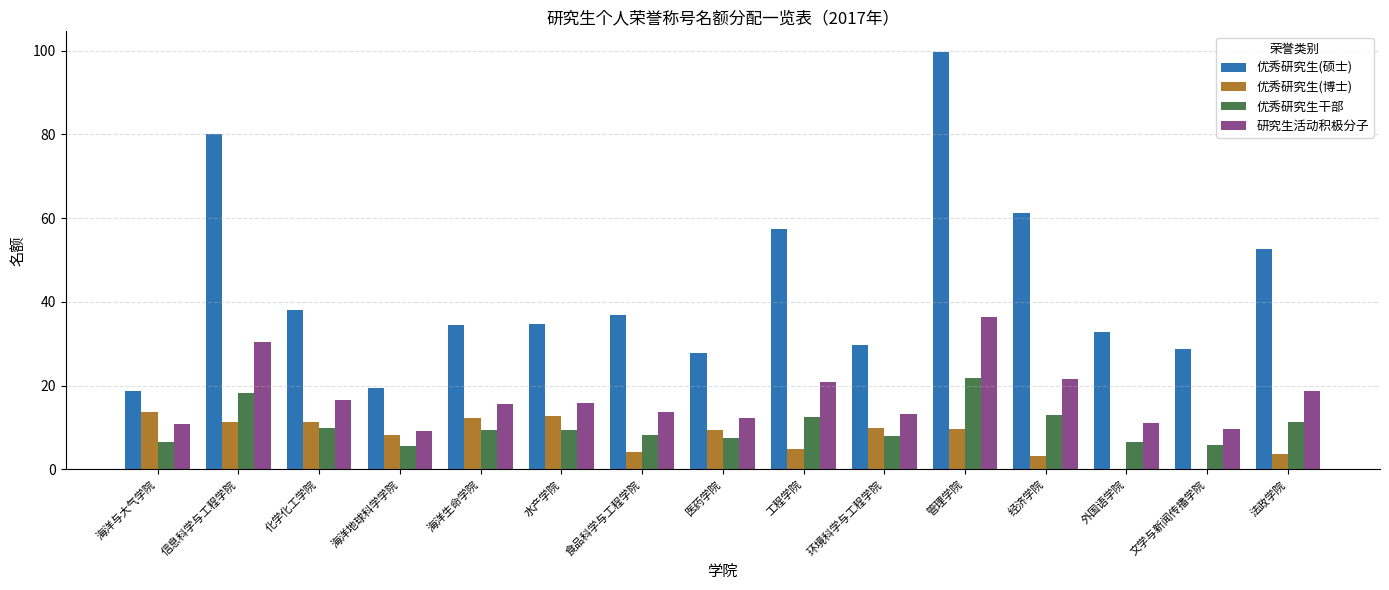

Is it true that 优秀研究生(博士) equals 16.6 at 海洋生命学院?

False